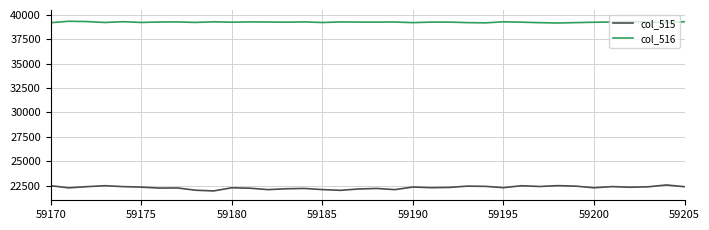

What is the difference between the maximum and minimum values in the col_515 series?

612